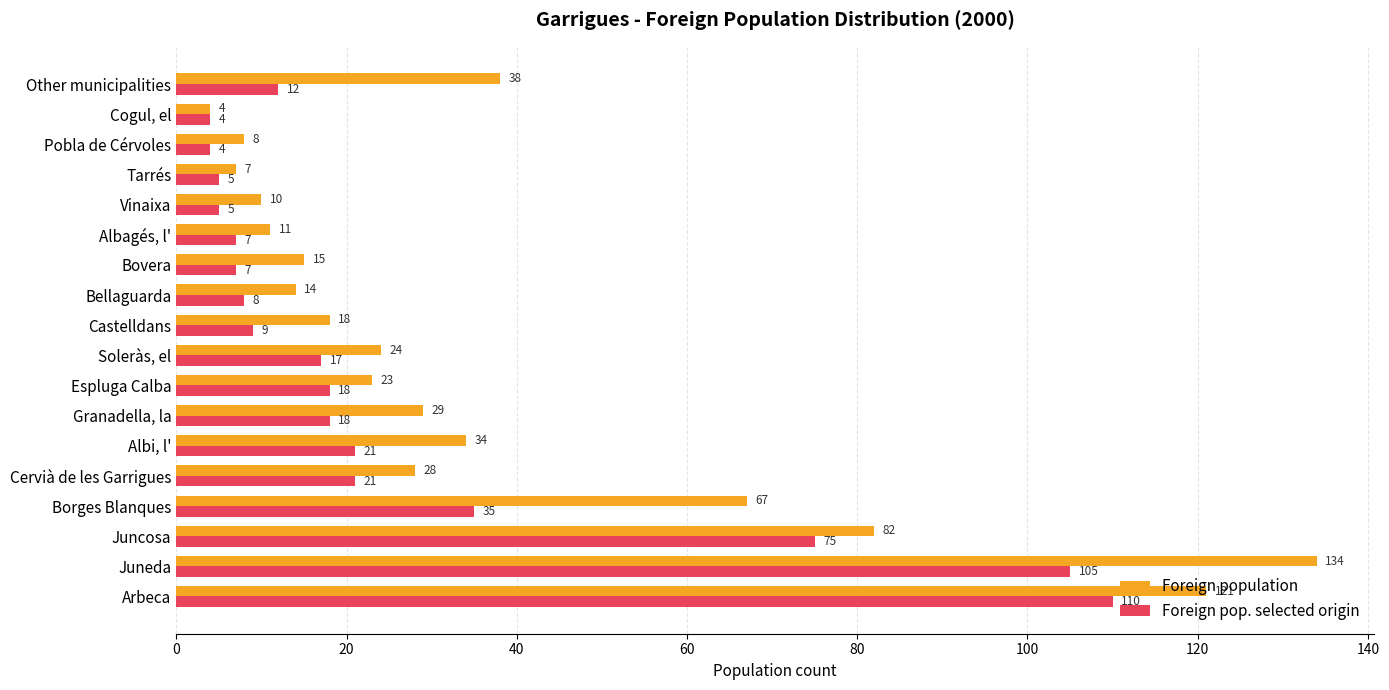

Which series has the largest total across all categories?

Foreign population